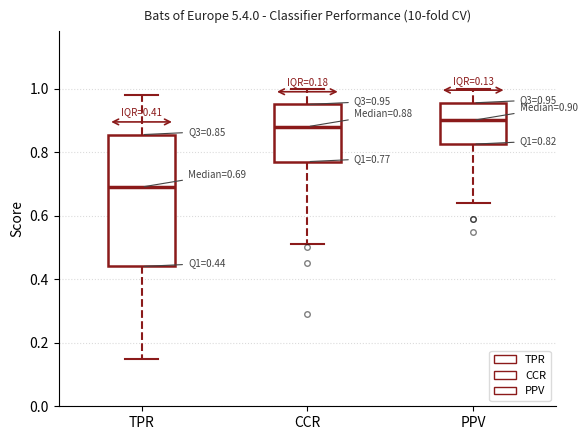

Which box's median line is the highest?

PPV